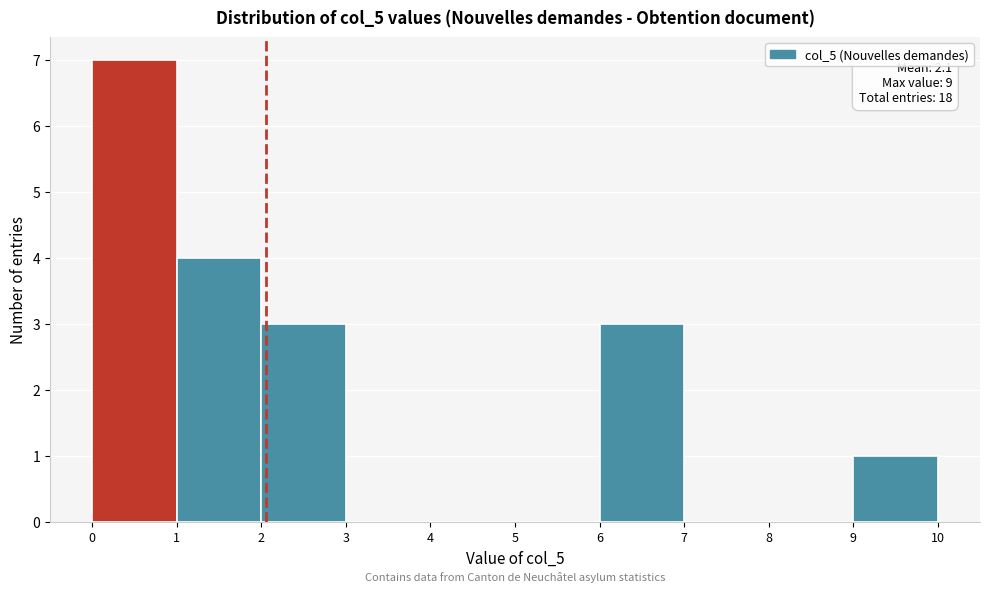

Over which range of the x-axis is the bar tallest?

0 to 1